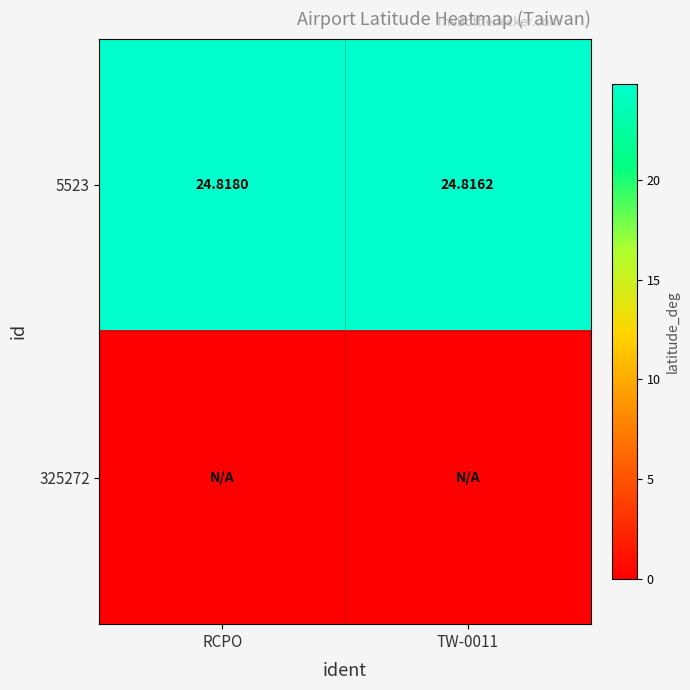

What is the highest value of the 5523 series?

24.8